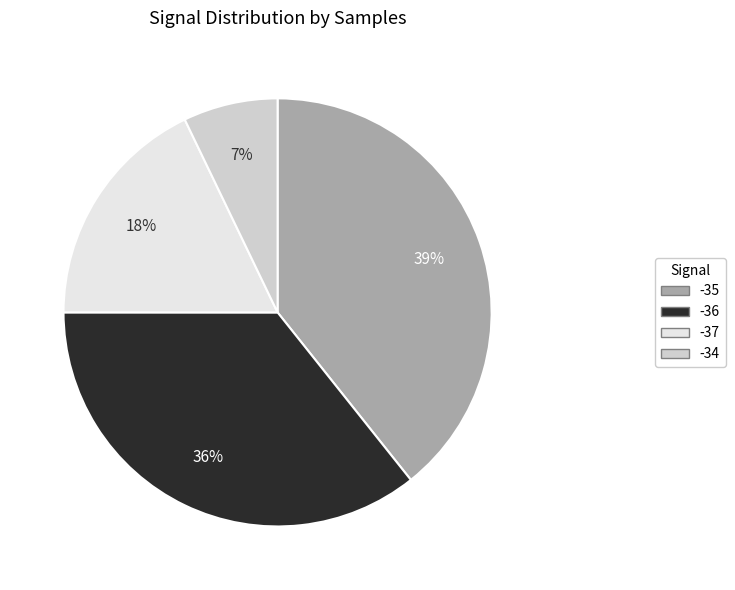

To the nearest percent, what is the difference between the largest and smallest slice percentages?

32%